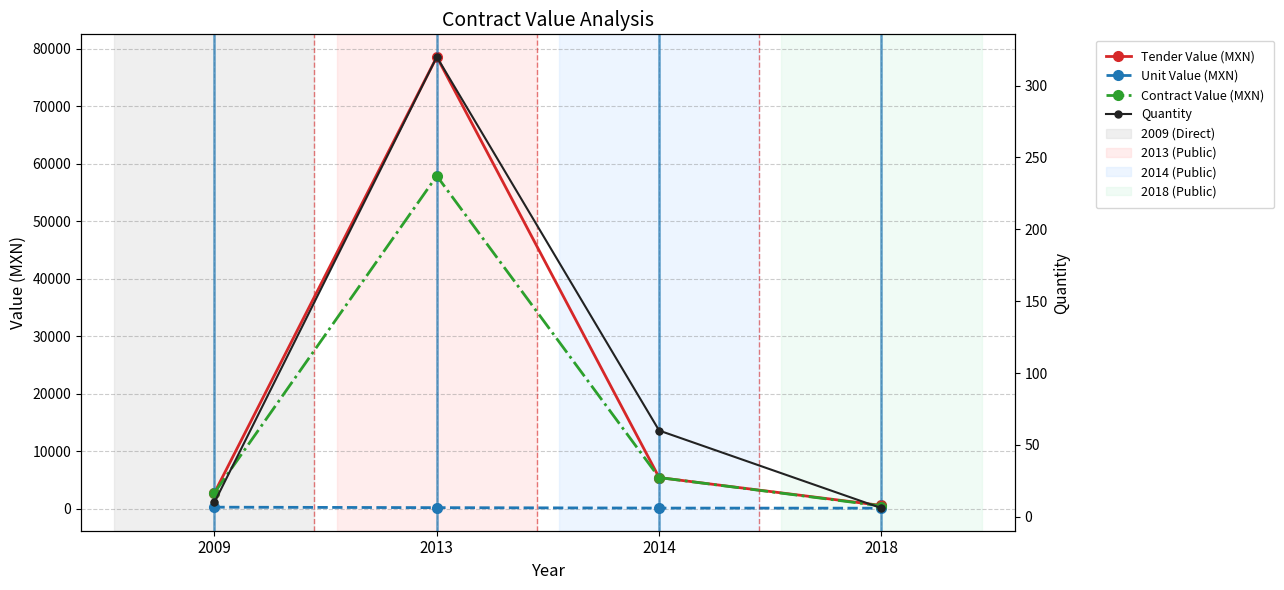

At which category is the sum across all series the highest?

2013